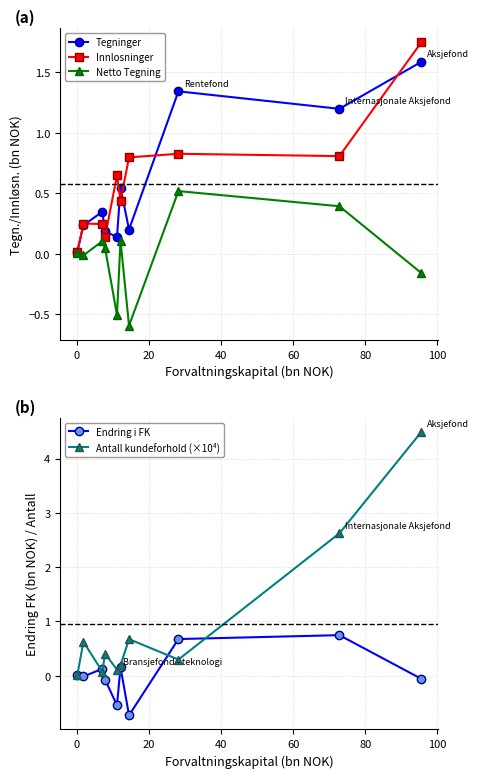

What is the difference between the maximum and minimum values in the Innlosninger series?

1.7